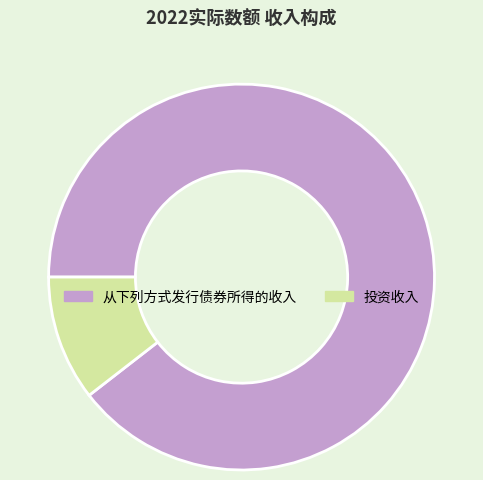

Is 从下列方式发行债券所得的收入 the majority of the pie?

Yes